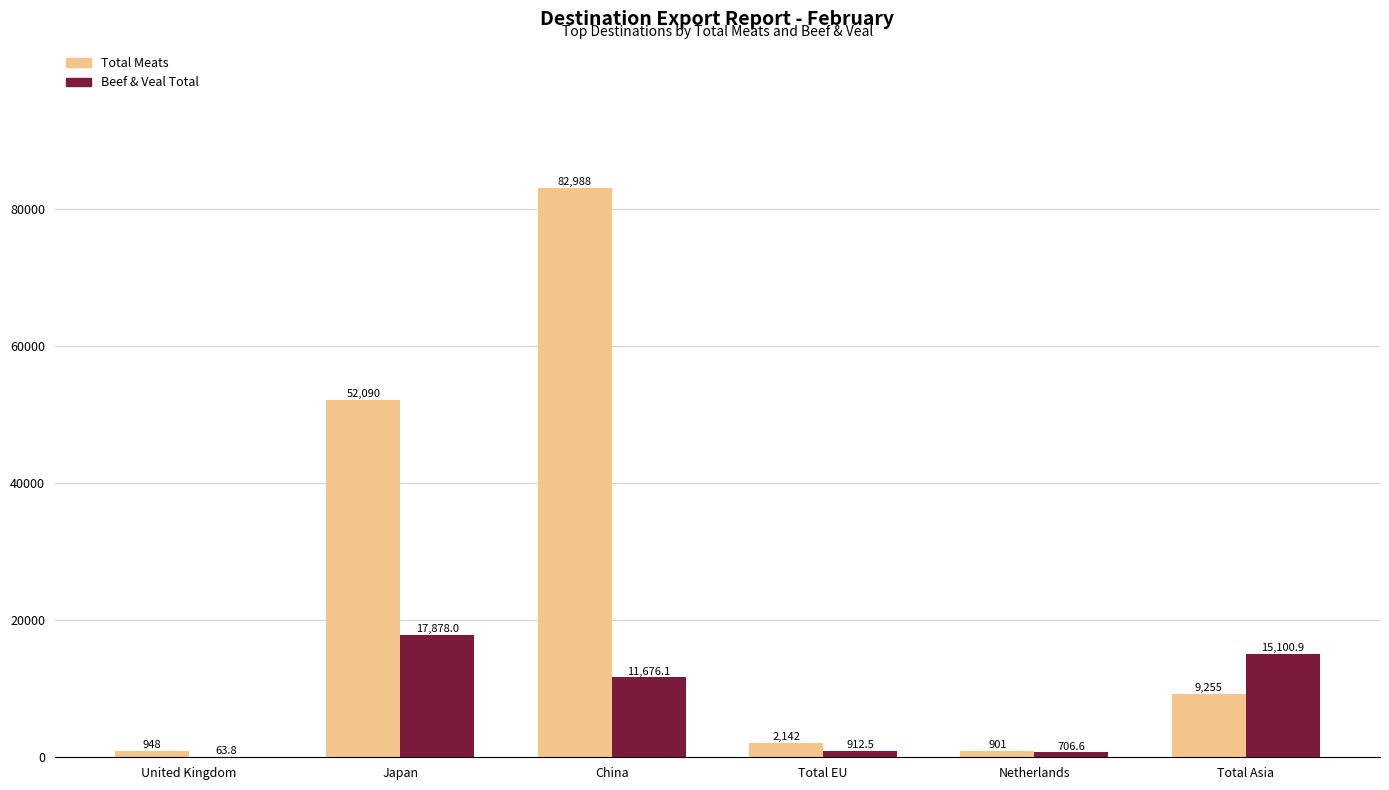

At which category does the chart reach its peak across all series?

China